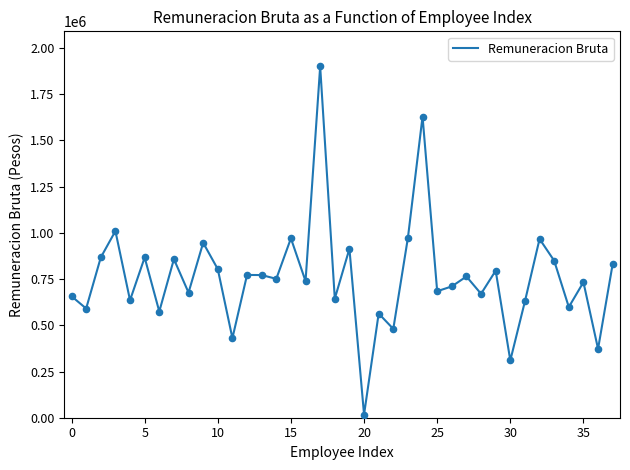

What is the difference between the maximum and minimum values?

1883634